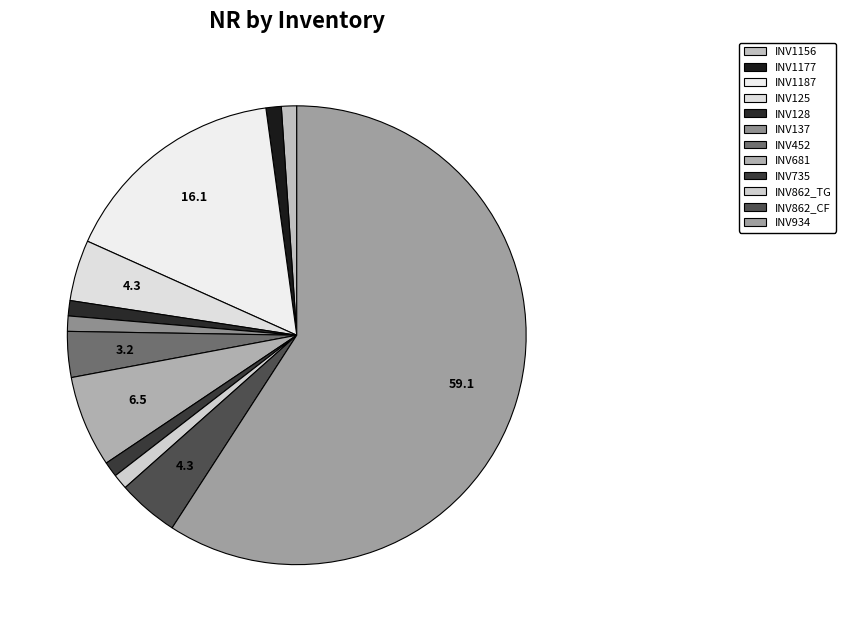

How many slices are in this pie chart?

12